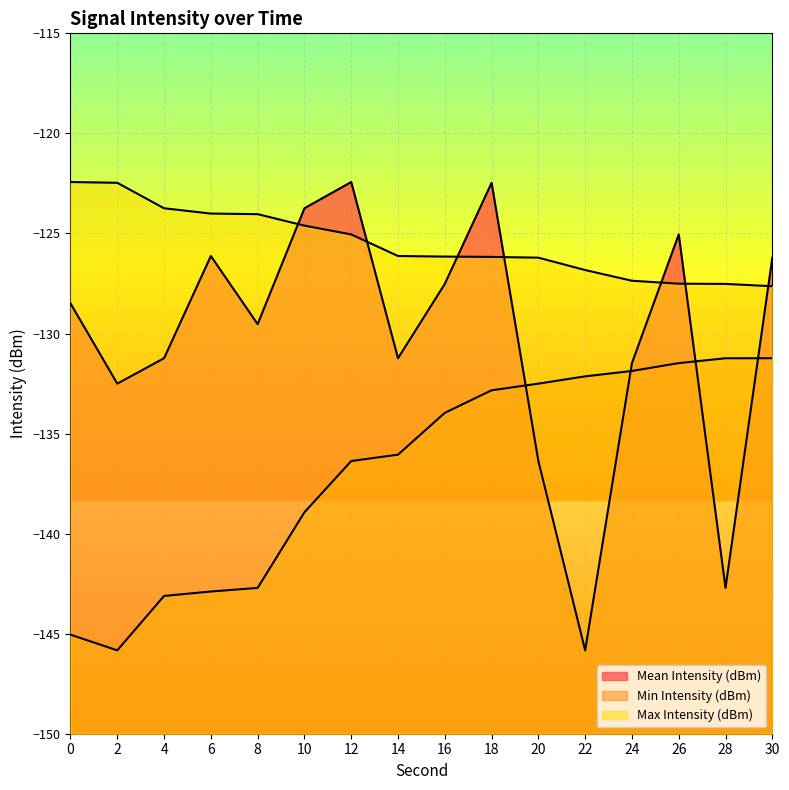

What is the minimum value shown in the chart?

-145.8